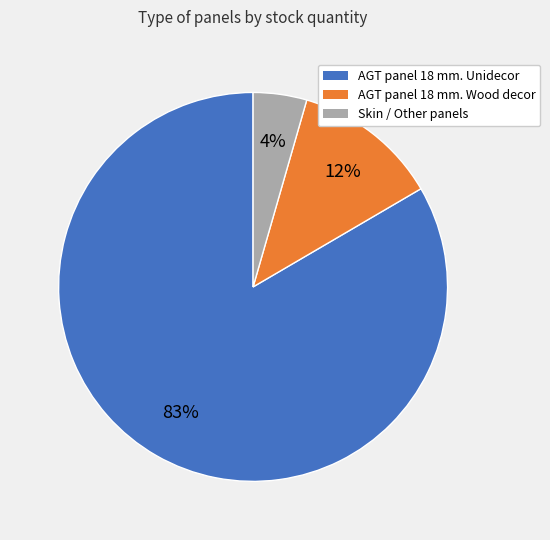

Is there any slice that represents more than half of the pie?

Yes